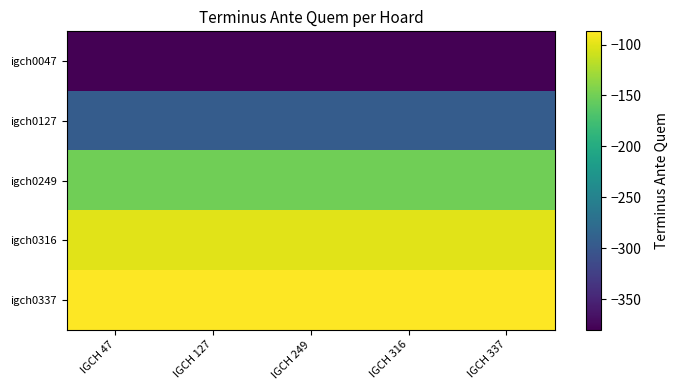

How many data points does each series have?

5